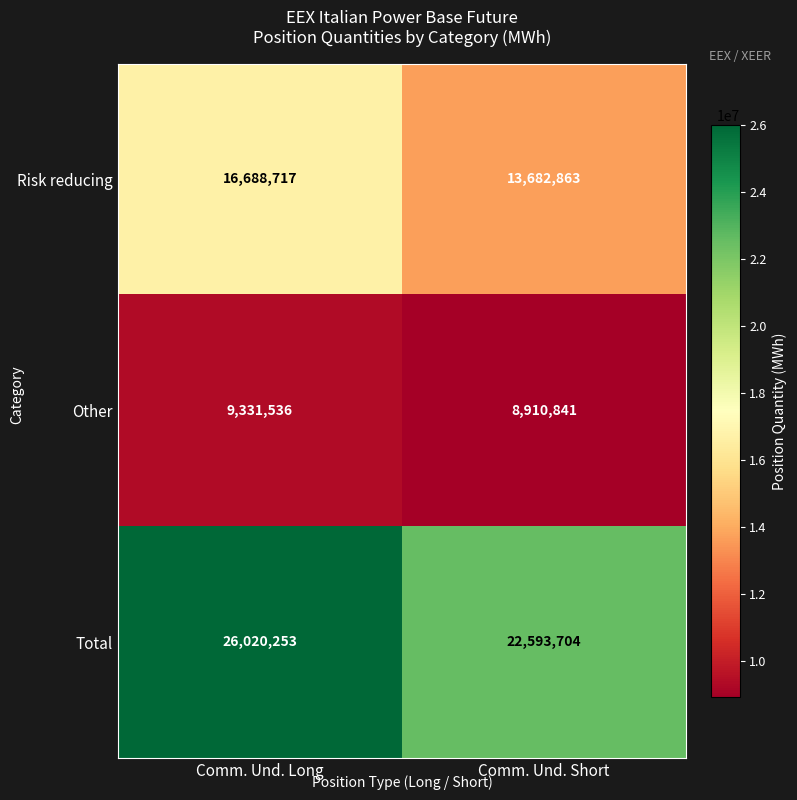

True or false: Risk reducing has a value of 7049029 at Comm. Und. Short.

False